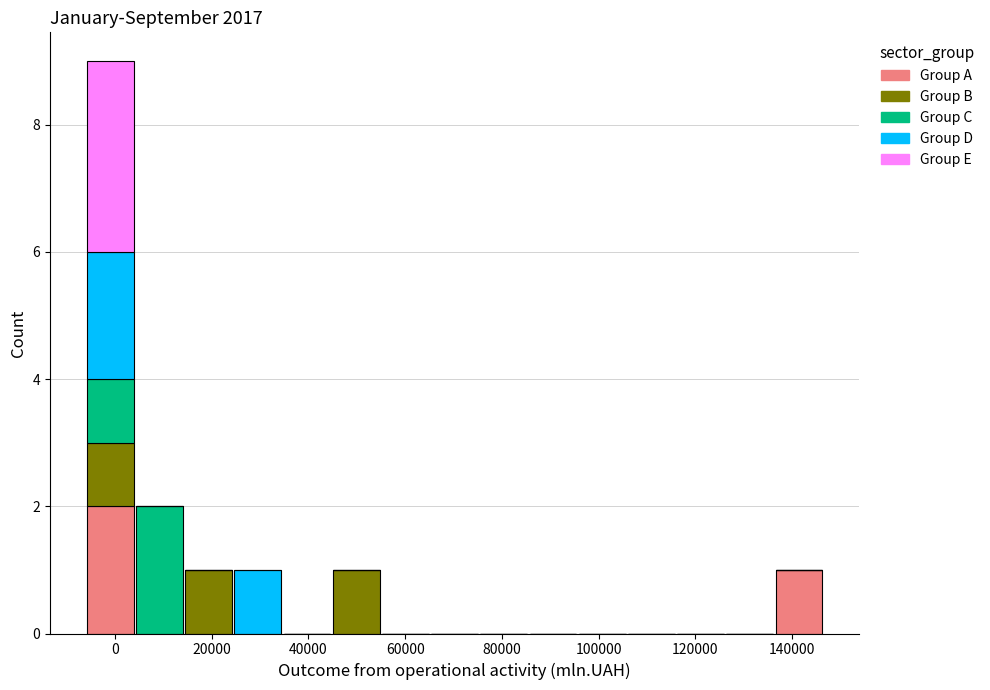

Reading left to right, list every stacked bar in this chart as the range it spans on the x-axis followed by its total height. Neither the bar edges nor the heights are printed on the chart, so give them approximately, as read against the axes.

-6000 to 4000: 9
4000 to 14000: 2
14000 to 24000: 1
24000 to 34000: 1
34000 to 44000: 0
44000 to 54000: 1
54000 to 66000: 0
66000 to 76000: 0
76000 to 86000: 0
86000 to 96000: 0
96000 to 106000: 0
106000 to 116000: 0
116000 to 126000: 0
126000 to 136000: 0
136000 to 146000: 1